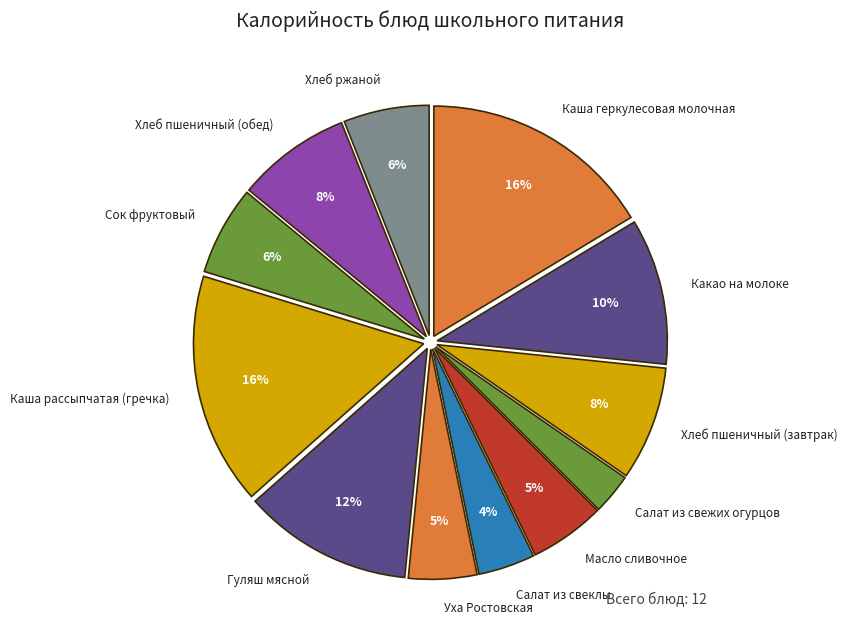

To the nearest percent, what is the average slice percentage?

8%